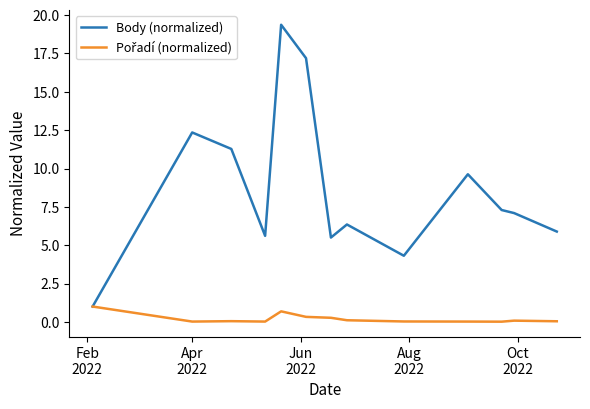

Which series has the largest total across all categories?

Body (normalized)